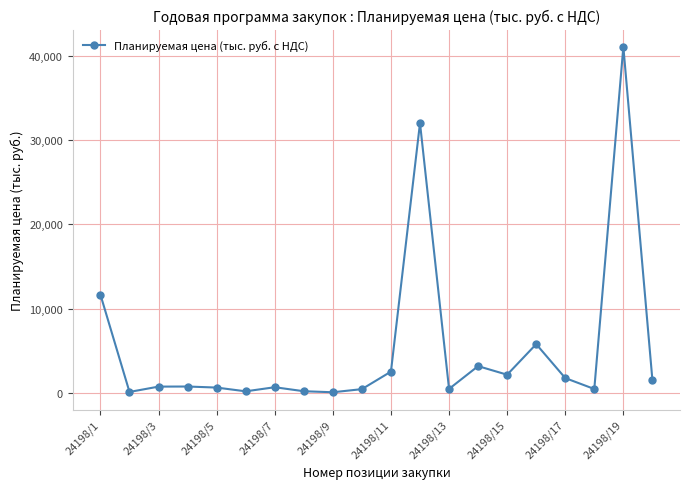

True or false: the data has more than 0 interior local peaks.

True